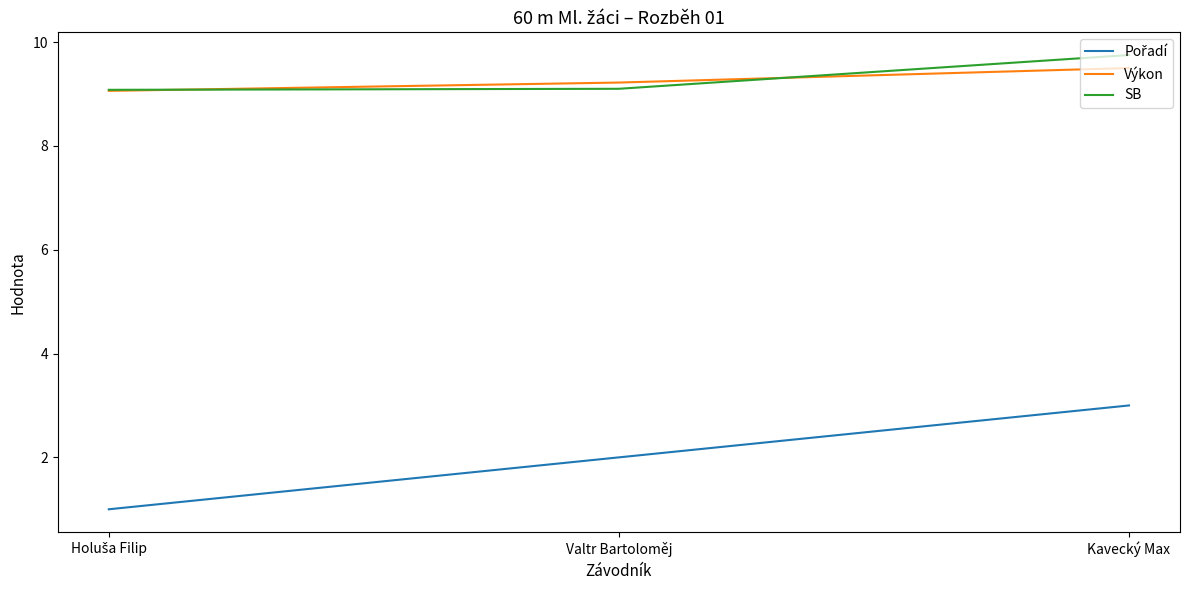

Is it true that Výkon equals 14.5 at Kavecký Max?

False